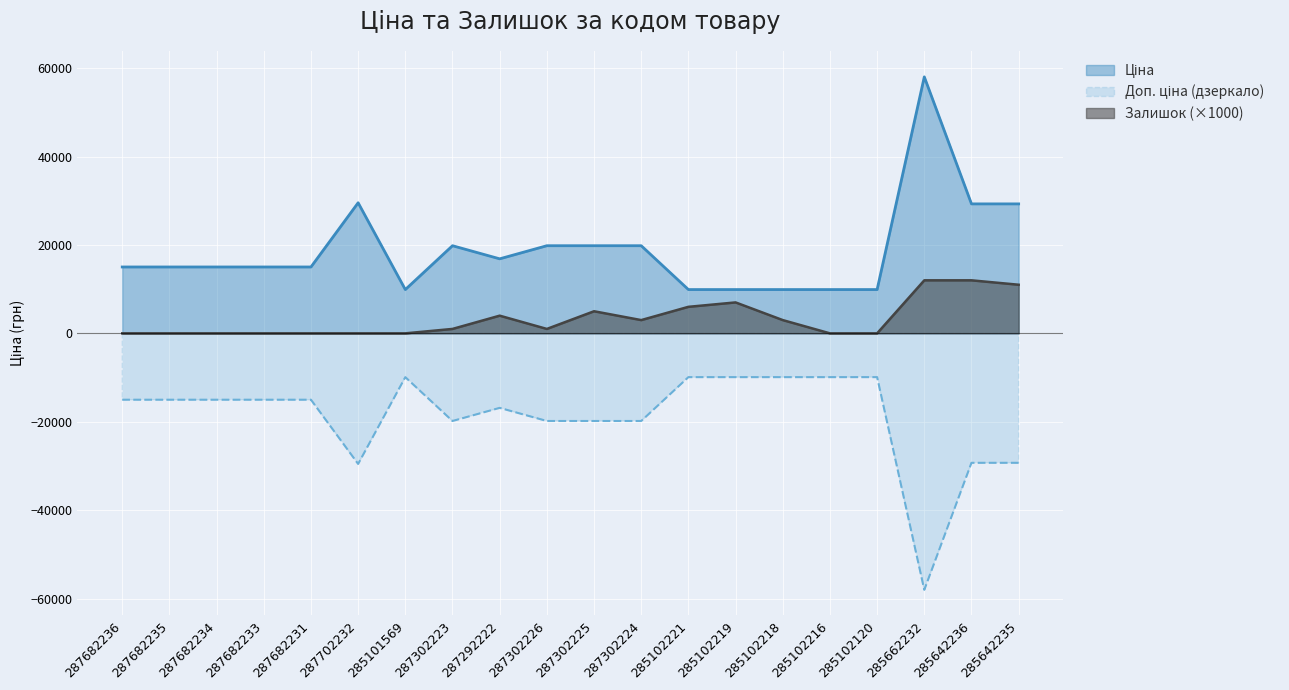

True or false: Ціна and Залишок intersect in this chart.

False